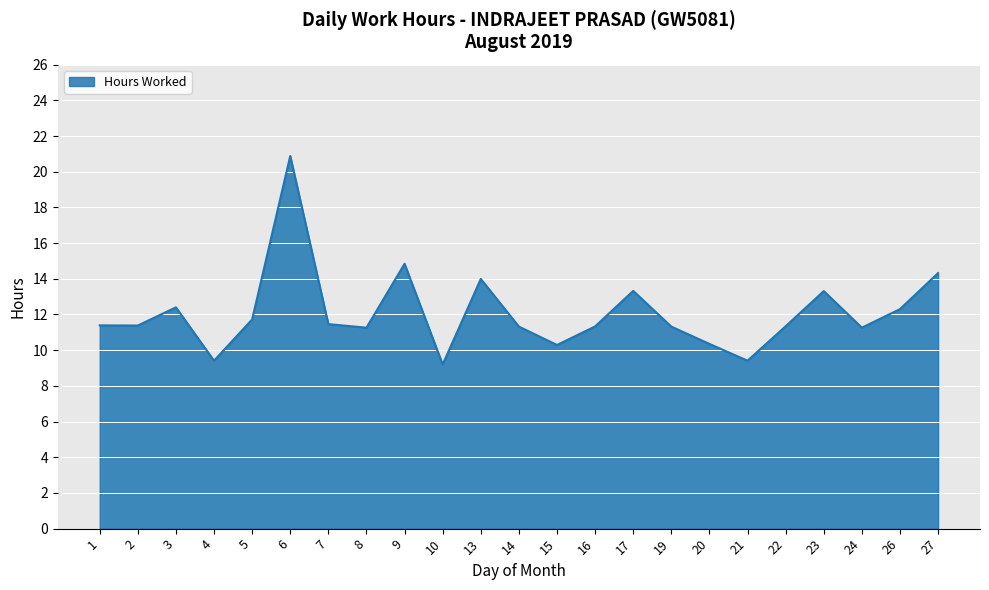

Where is the first local maximum?

3